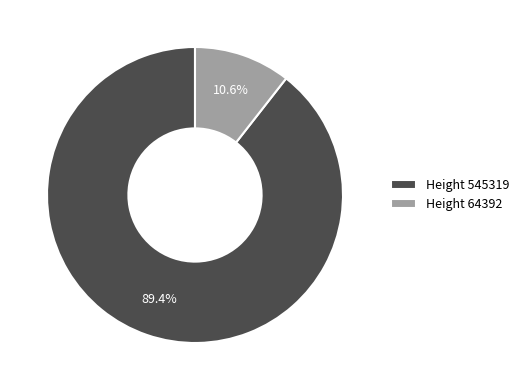

Which slice is the largest?

Height 545319